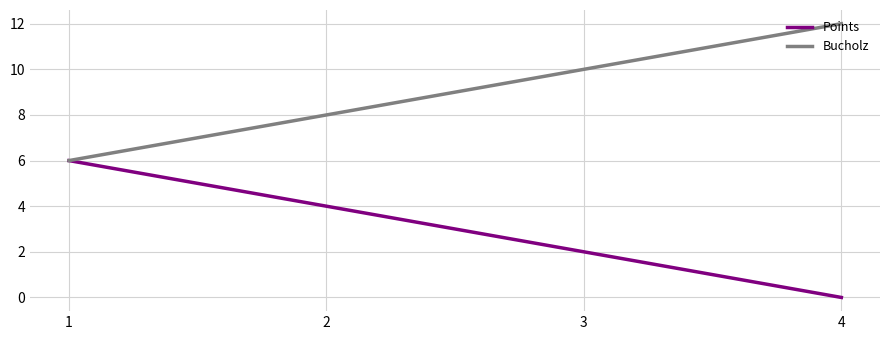

Is the value of Bucholz at 4 greater than the value of Points at 2?

Yes